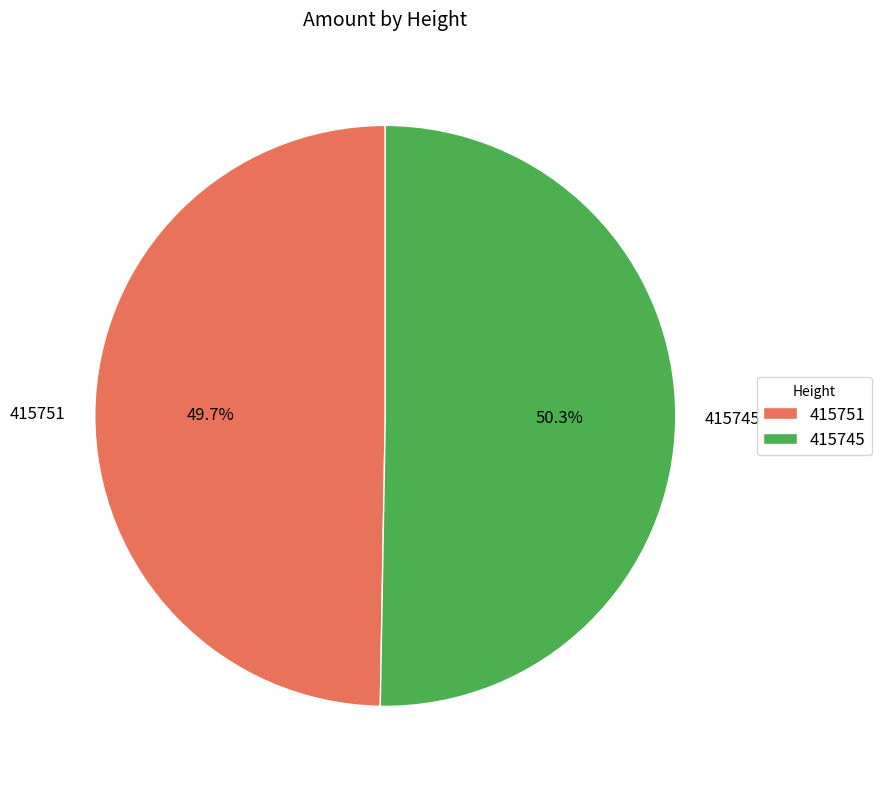

To the nearest percent, what is the average slice percentage?

50%